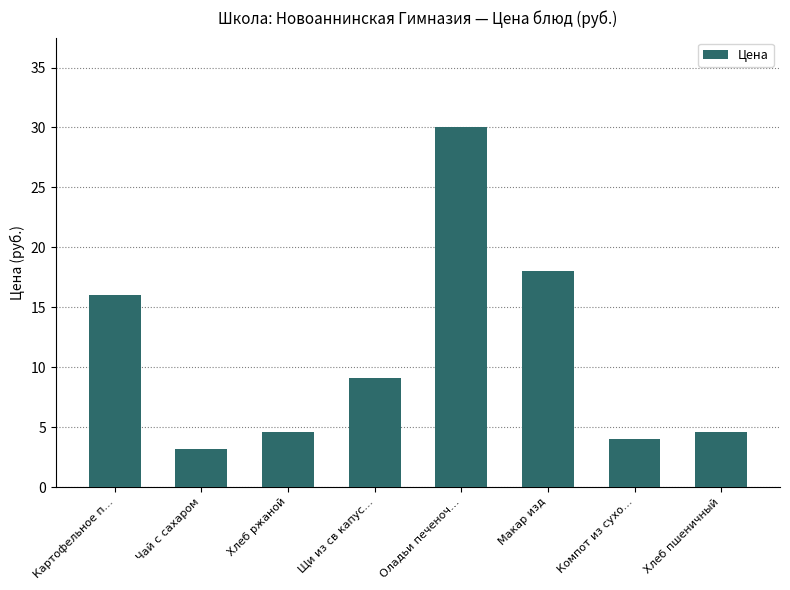

What is the difference between the values at Картофельное п… and Оладьи печеноч…?

14.0